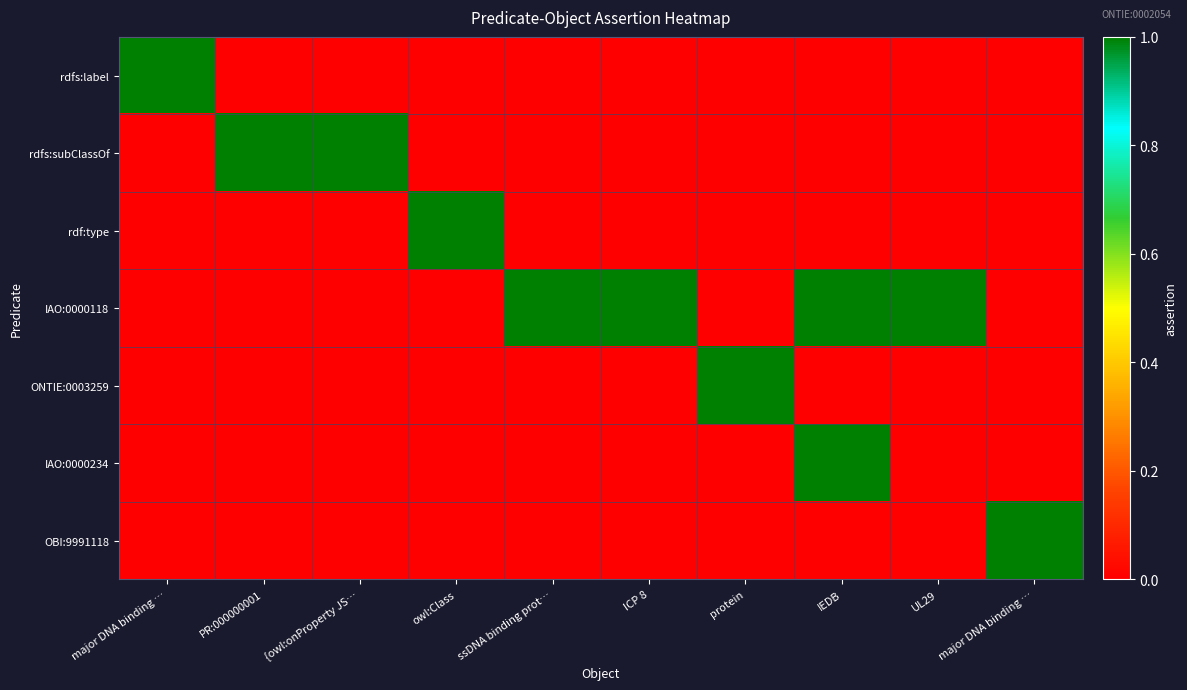

List the series in order of their peak value, lowest first.

rdfs:label, rdfs:subClassOf, rdf:type, IAO:0000118, ONTIE:0003259, IAO:0000234, OBI:9991118